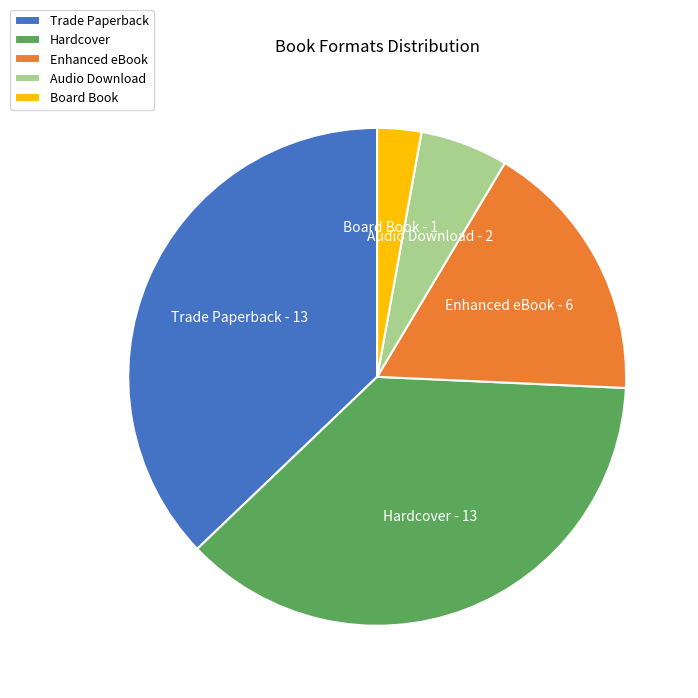

True or false: Hardcover accounts for 48% of the total.

False